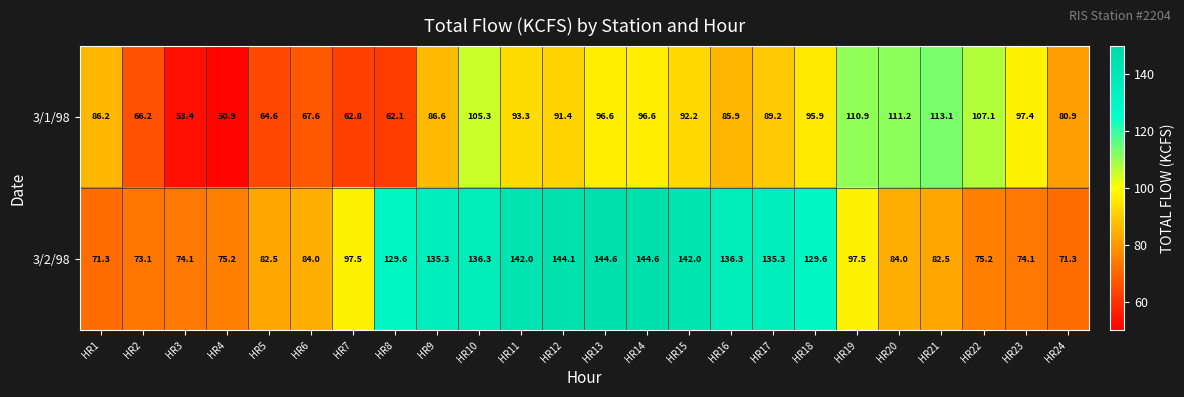

Count the number of data series in this chart.

2